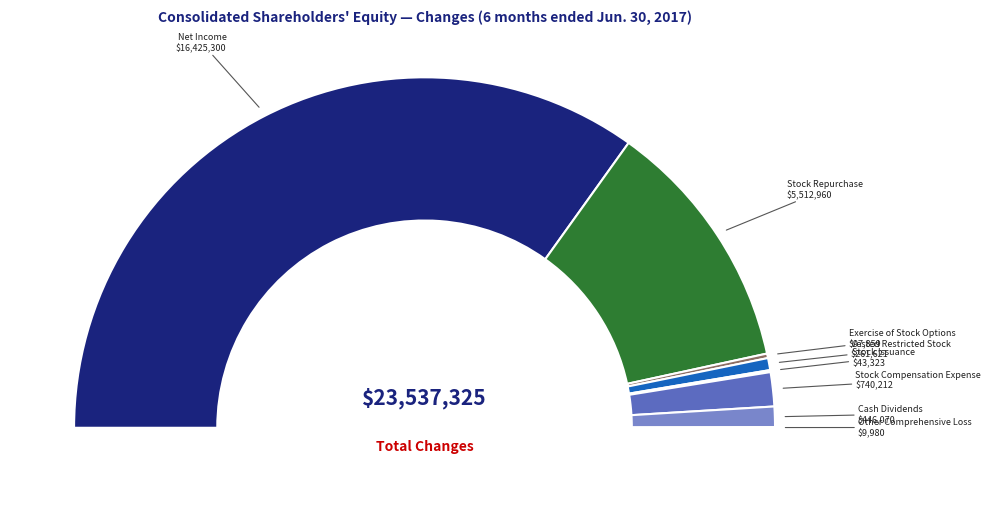

To the nearest percent, what portion does Vested Restricted Stock represent?

1%